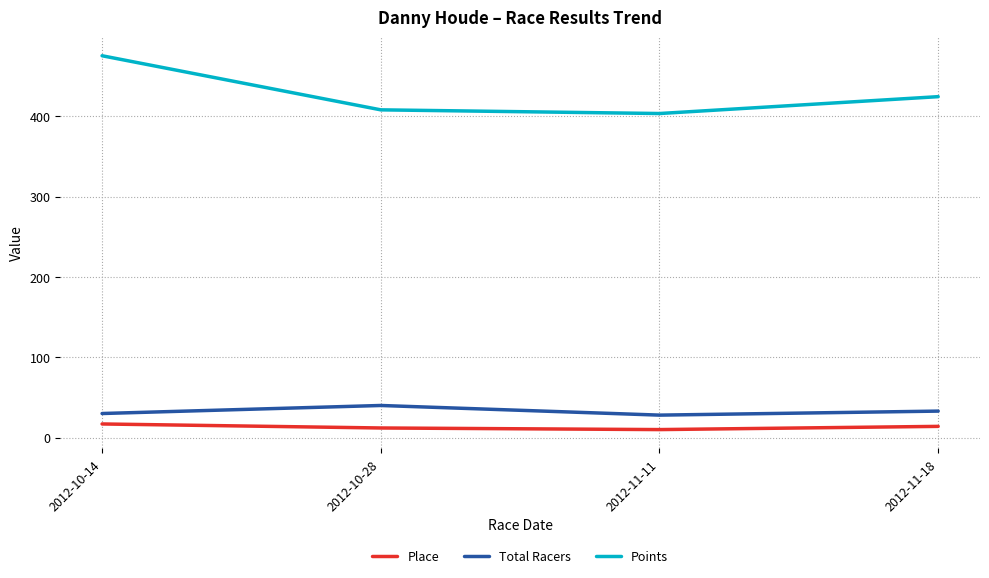

Which series has the largest range (max minus min)?

Points